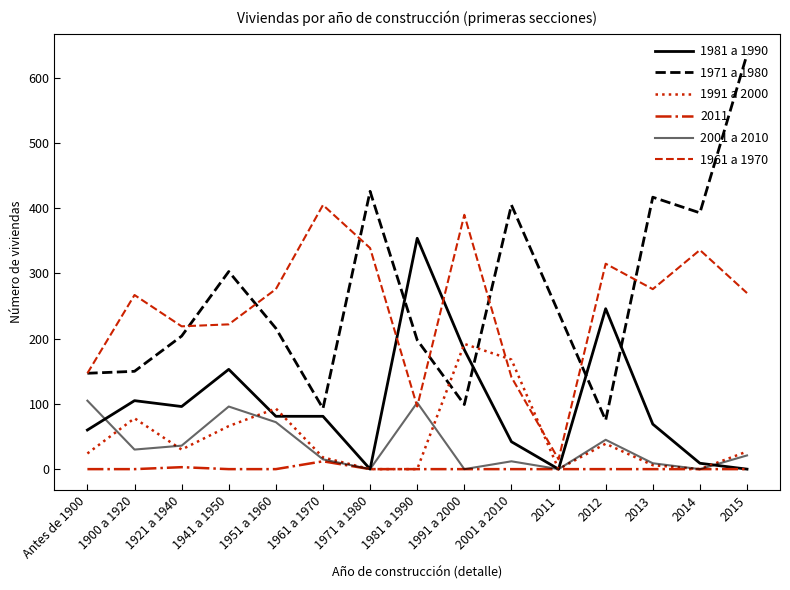

Does the chart have visible grid lines?

No